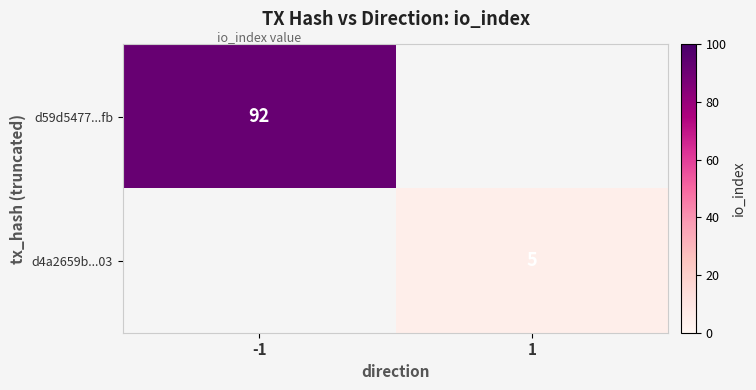

What is the difference between the highest and lowest values at -1?

92